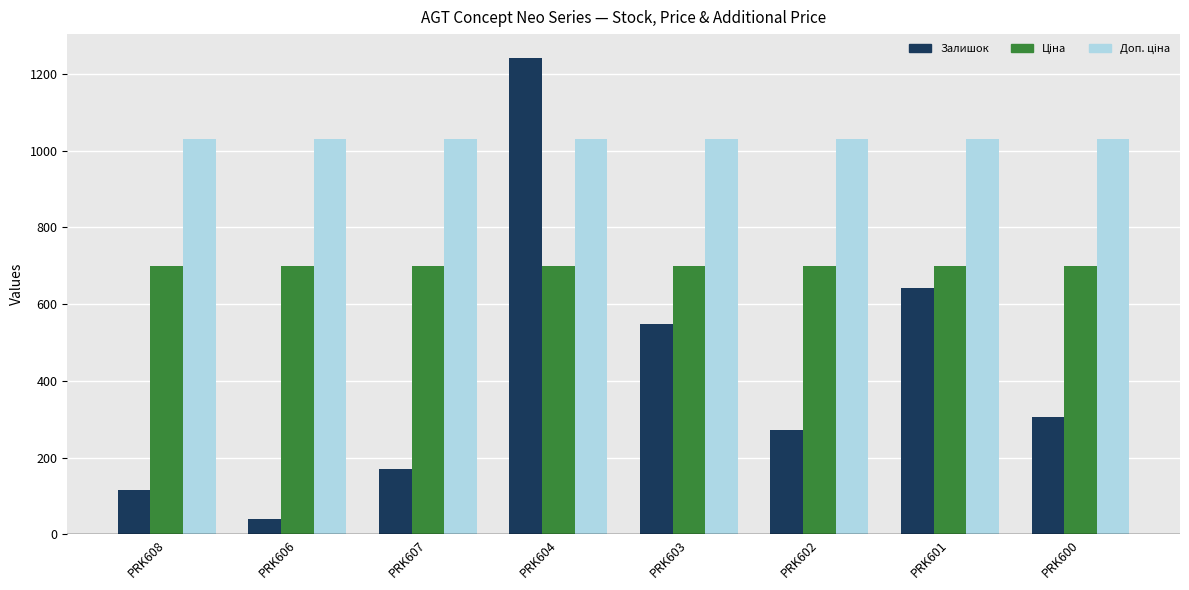

Between PRK608 and PRK603, which series saw the biggest shift?

Залишок